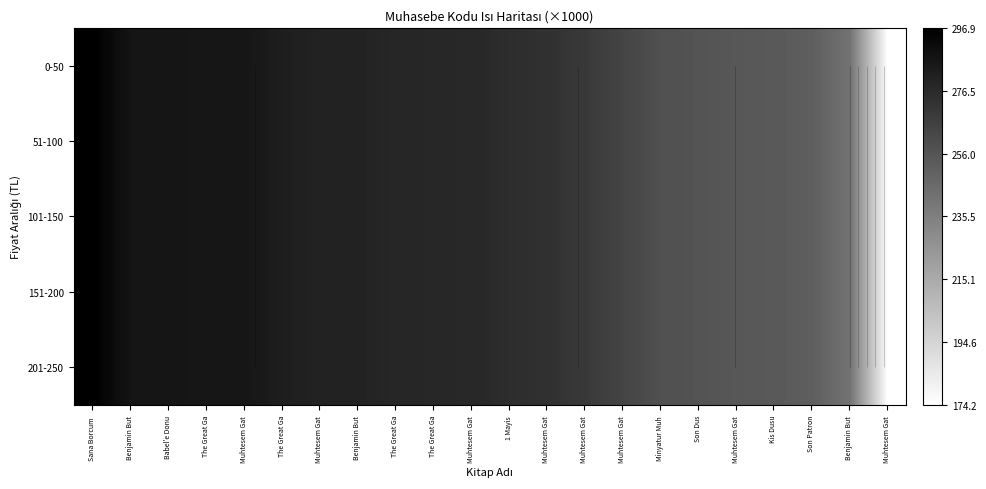

What is the maximum value shown in the chart?

296.9